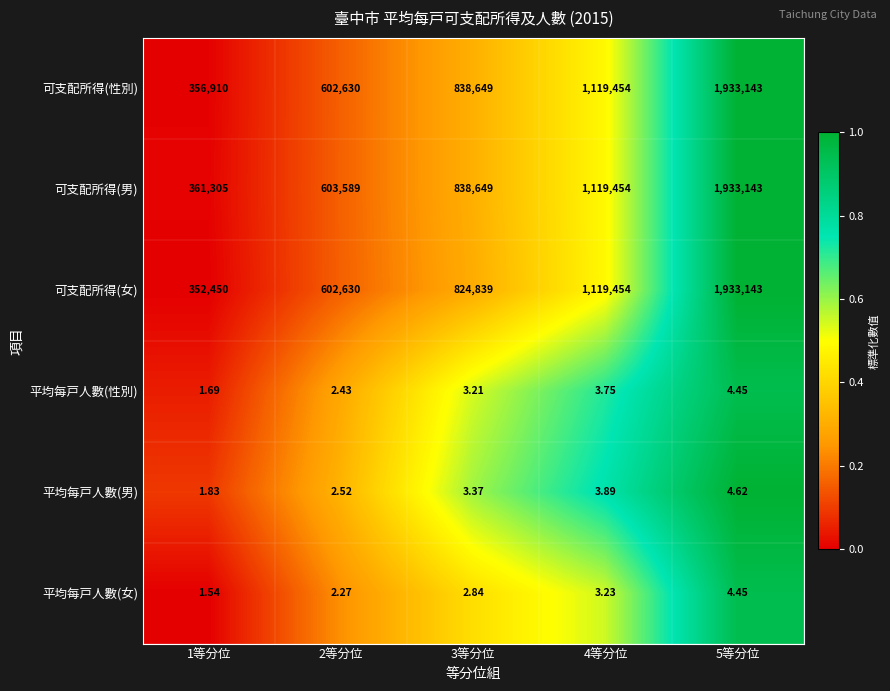

At 1等分位, list the series in order from largest to smallest.

可支配所得(男), 可支配所得(性別), 可支配所得(女), 平均每戸人數(男), 平均每戸人數(性別), 平均每戸人數(女)